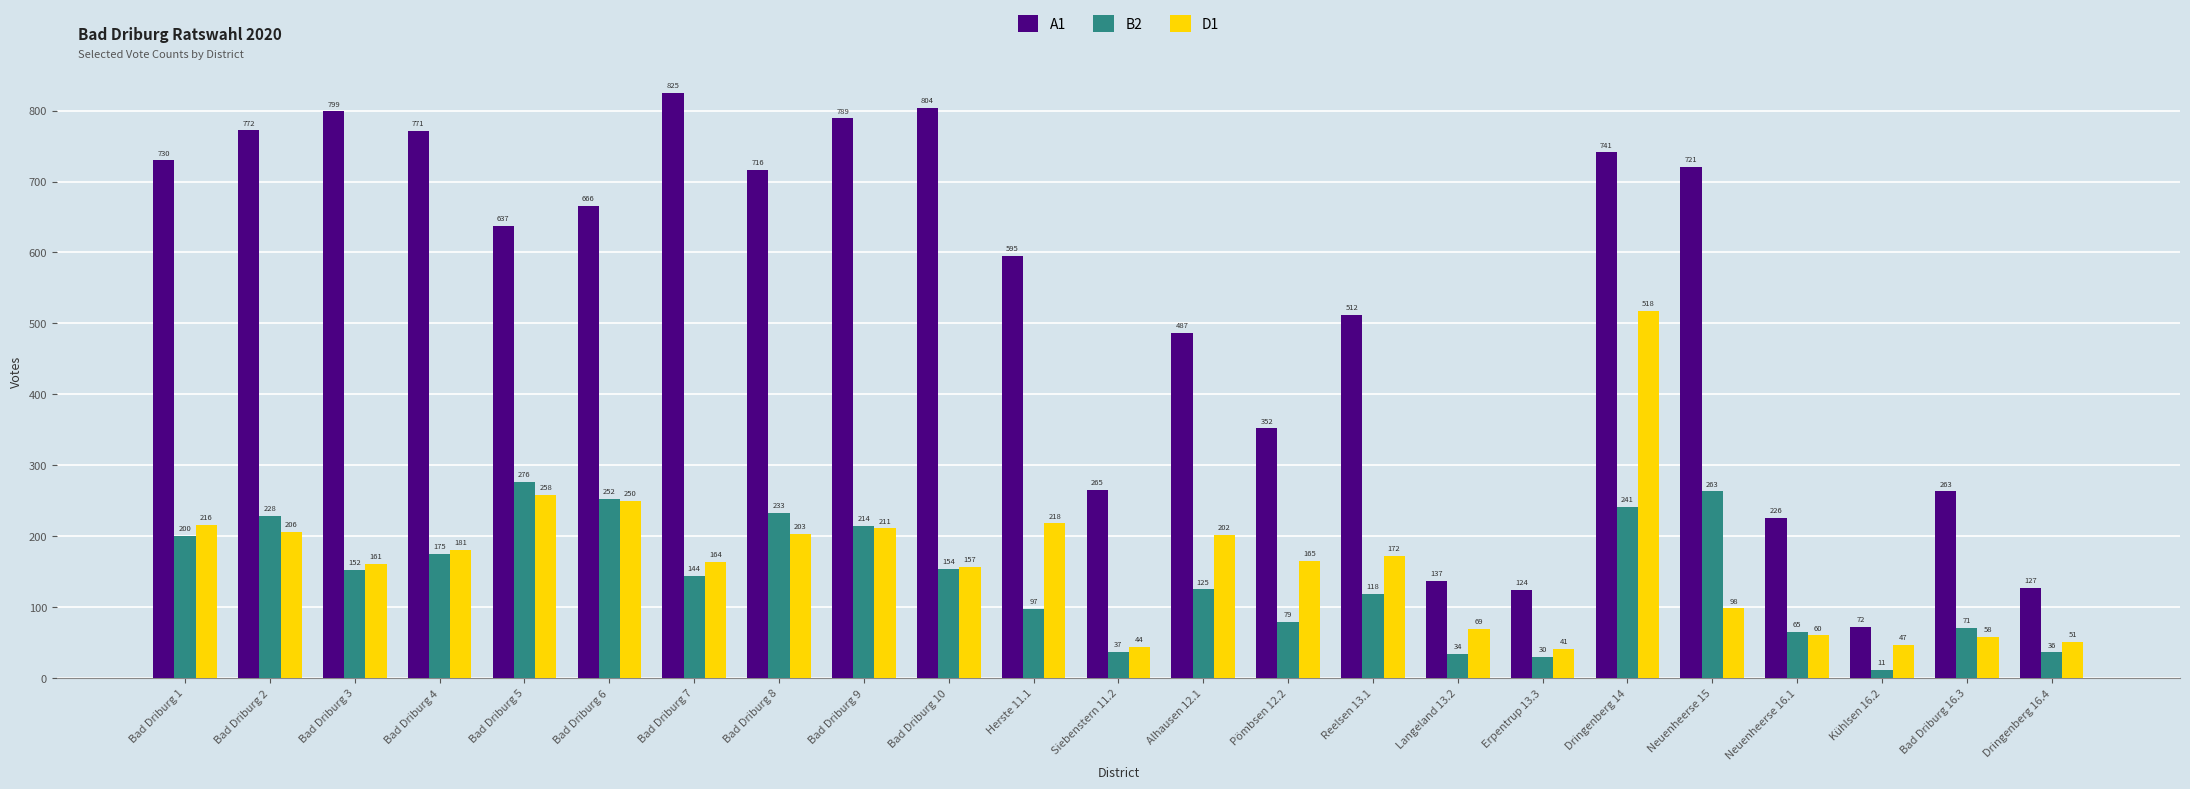

True or false: B2 has a value of 8 at Dringenberg 16.4.

False